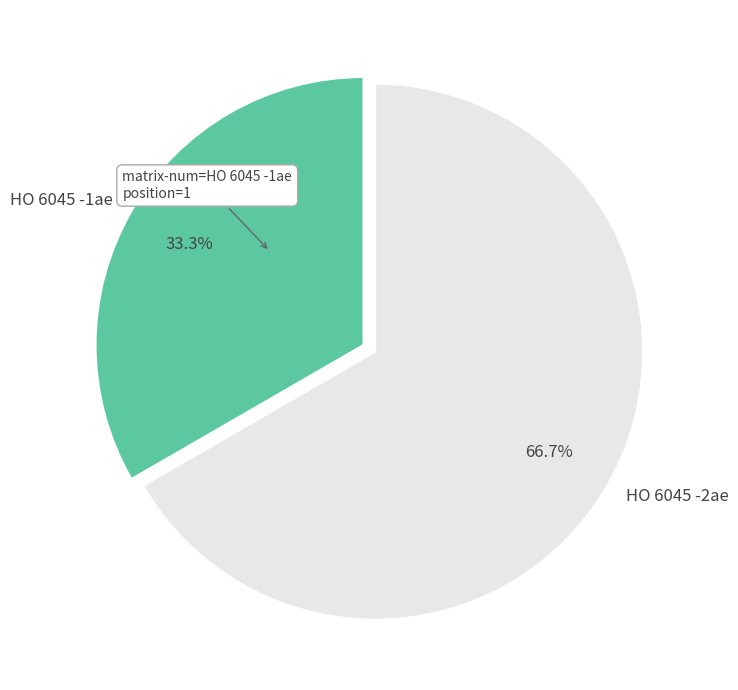

To the nearest percent, what portion does HO 6045 -1ae represent?

33%